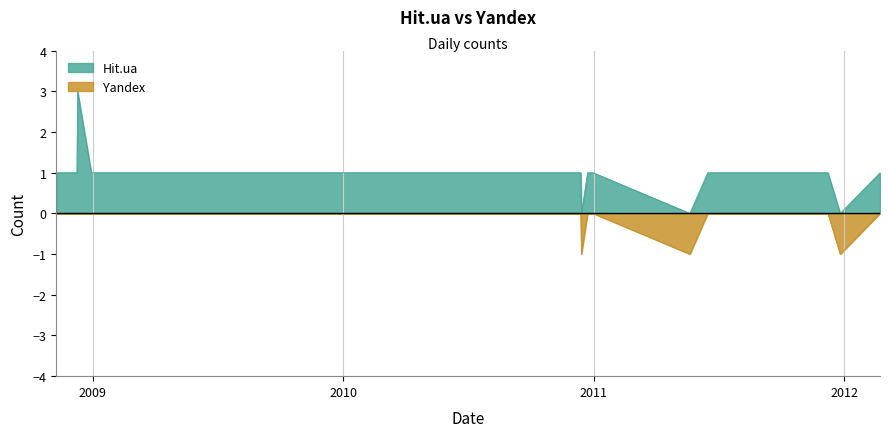

How many data points in Hit.ua are less than 1?

3